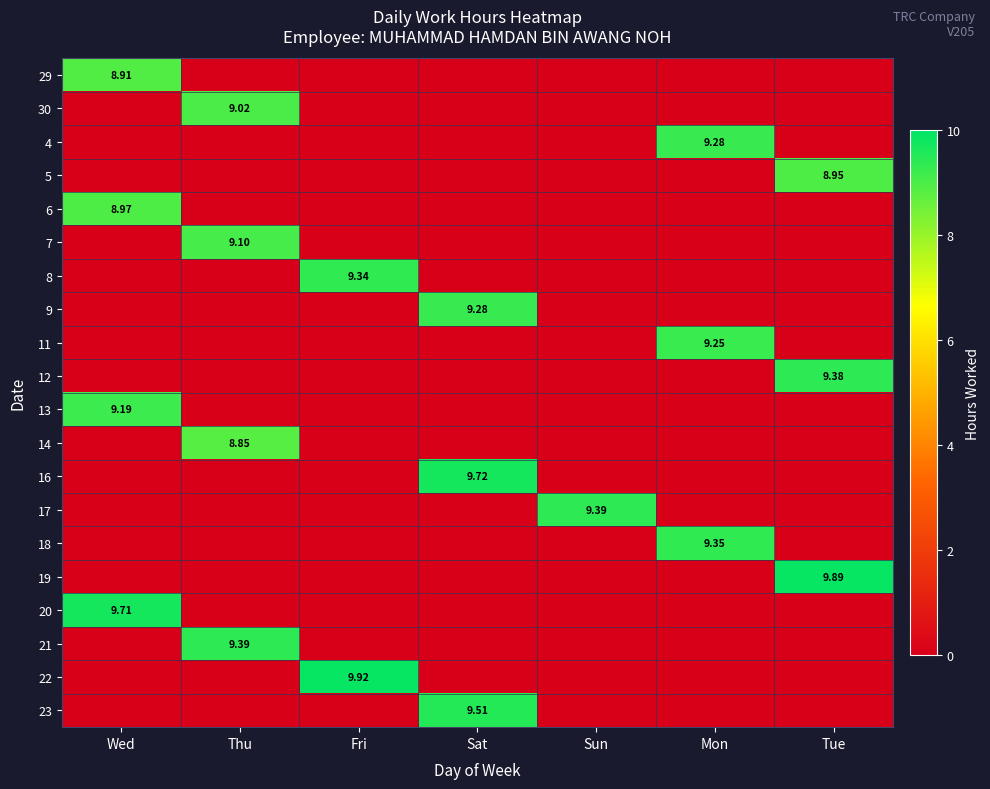

What value does the 7 series have at Thu?

9.1